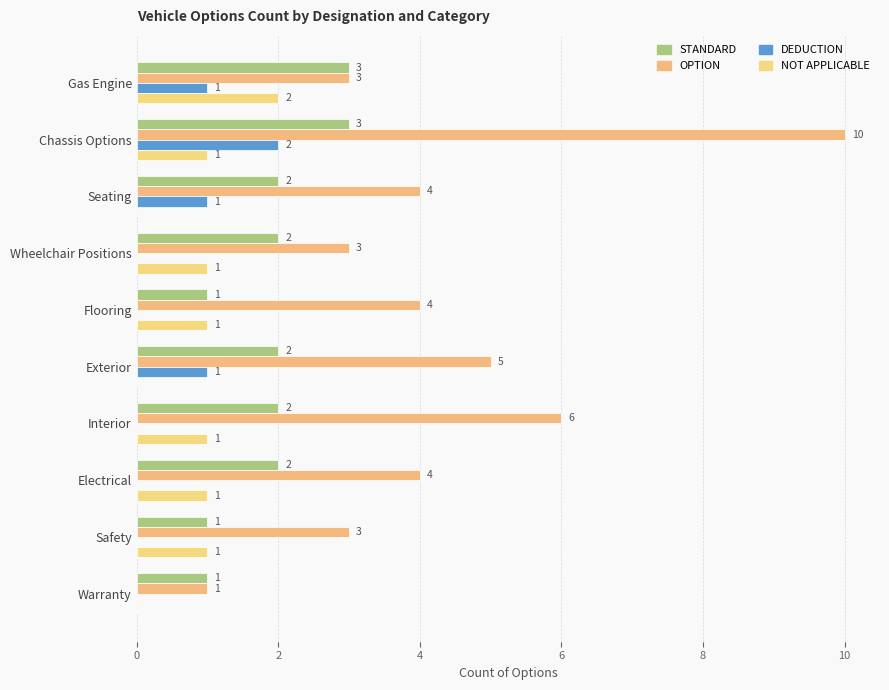

What is the label of the 6th bar from the left?

Exterior